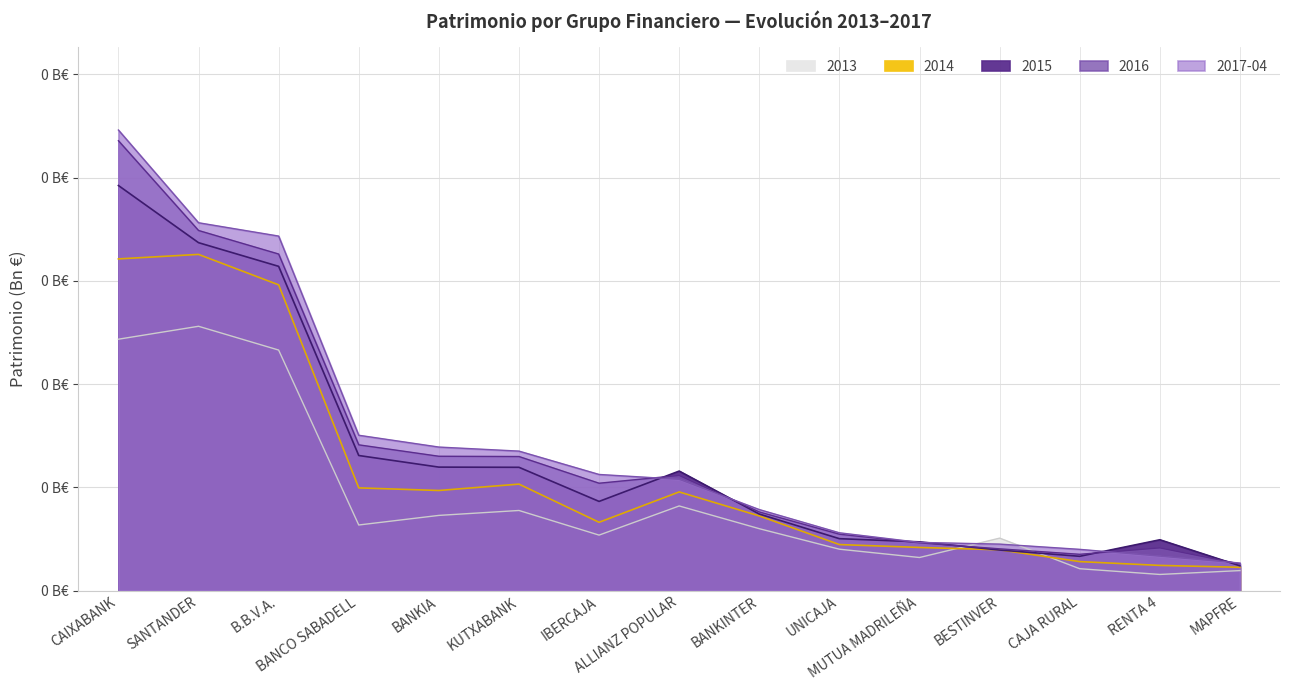

What are all the series names shown in the legend?

2013, 2014, 2015, 2016, 2017-04